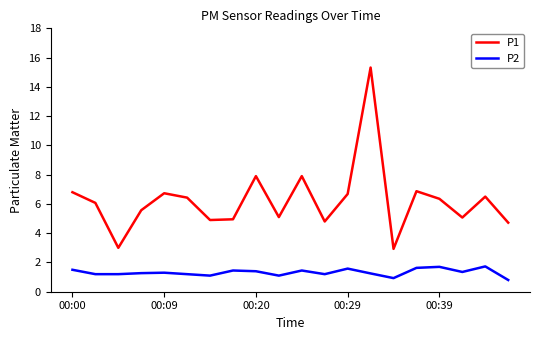

True or false: P1 and P2 cross at least once.

False